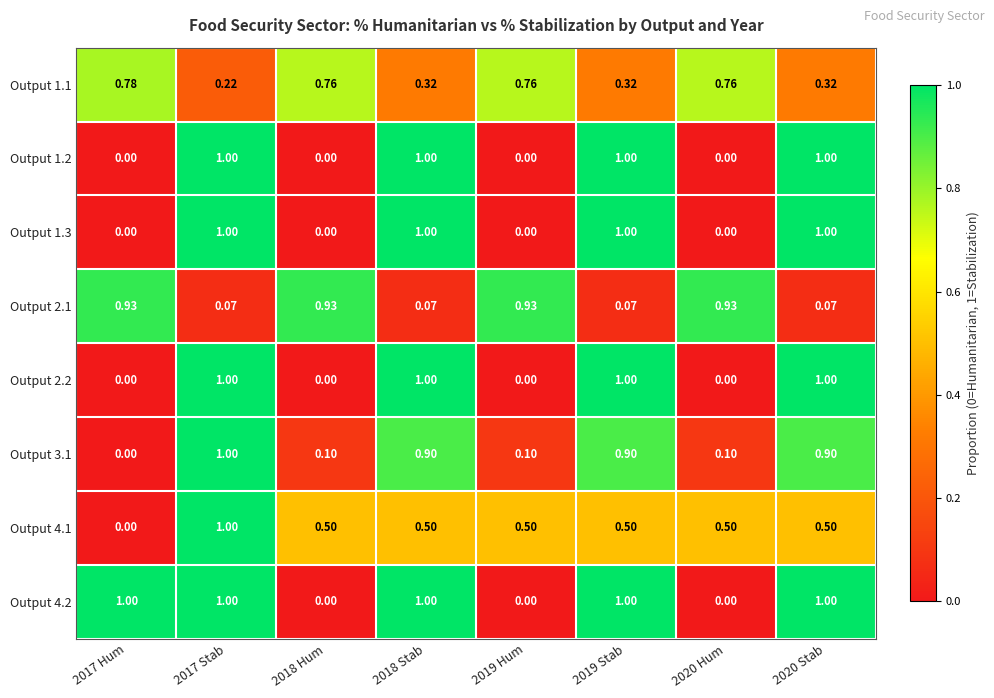

Which category has the lowest value across all series?

2017 Hum